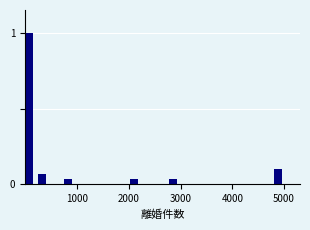

Around what value on the x-axis is the tallest bar? Give the approximate position of its centre, as read against the axis.

100